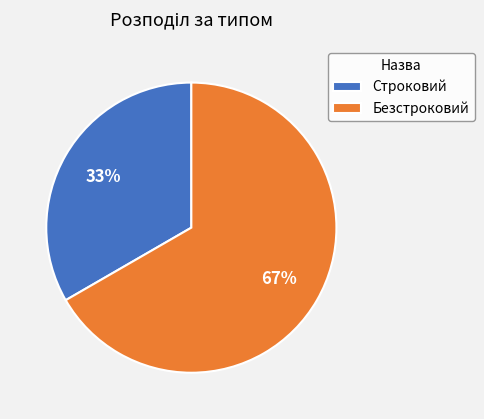

Which category accounts for the majority?

Безстроковий